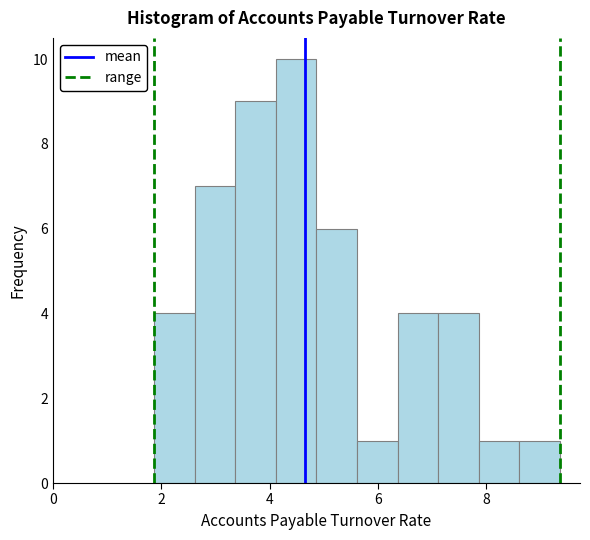

Read against the x-axis, roughly where is the centre of the tallest bar?

4.4